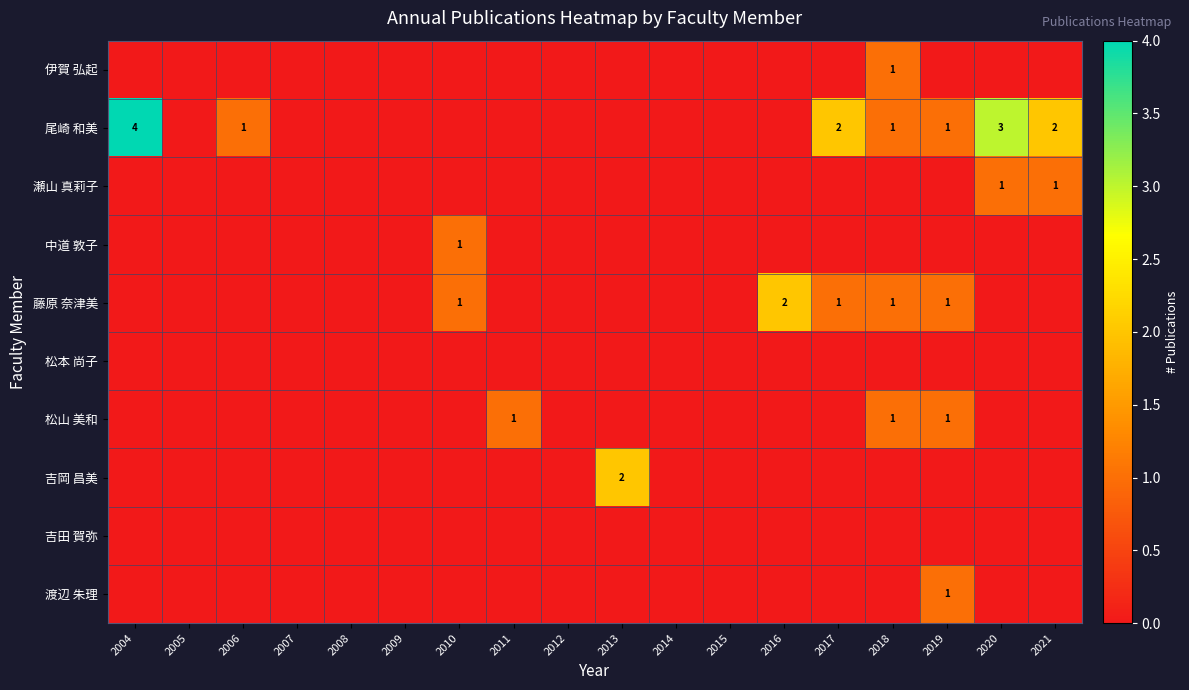

Rank the series by their maximum value, from lowest to highest.

松本 尚子, 吉田 賀弥, 伊賀 弘起, 瀬山 真莉子, 中道 敦子, 松山 美和, 渡辺 朱理, 藤原 奈津美, 吉岡 昌美, 尾崎 和美